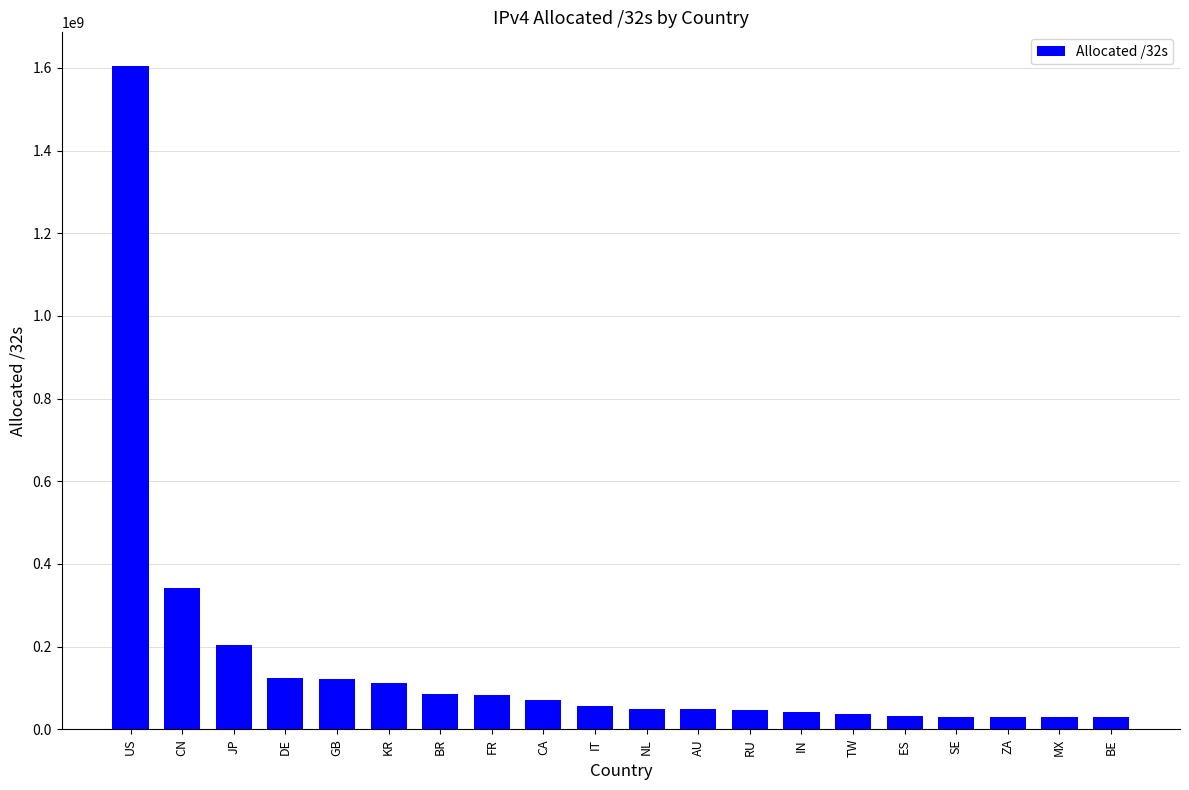

What is the sum of the values at IT and MX?

83986496